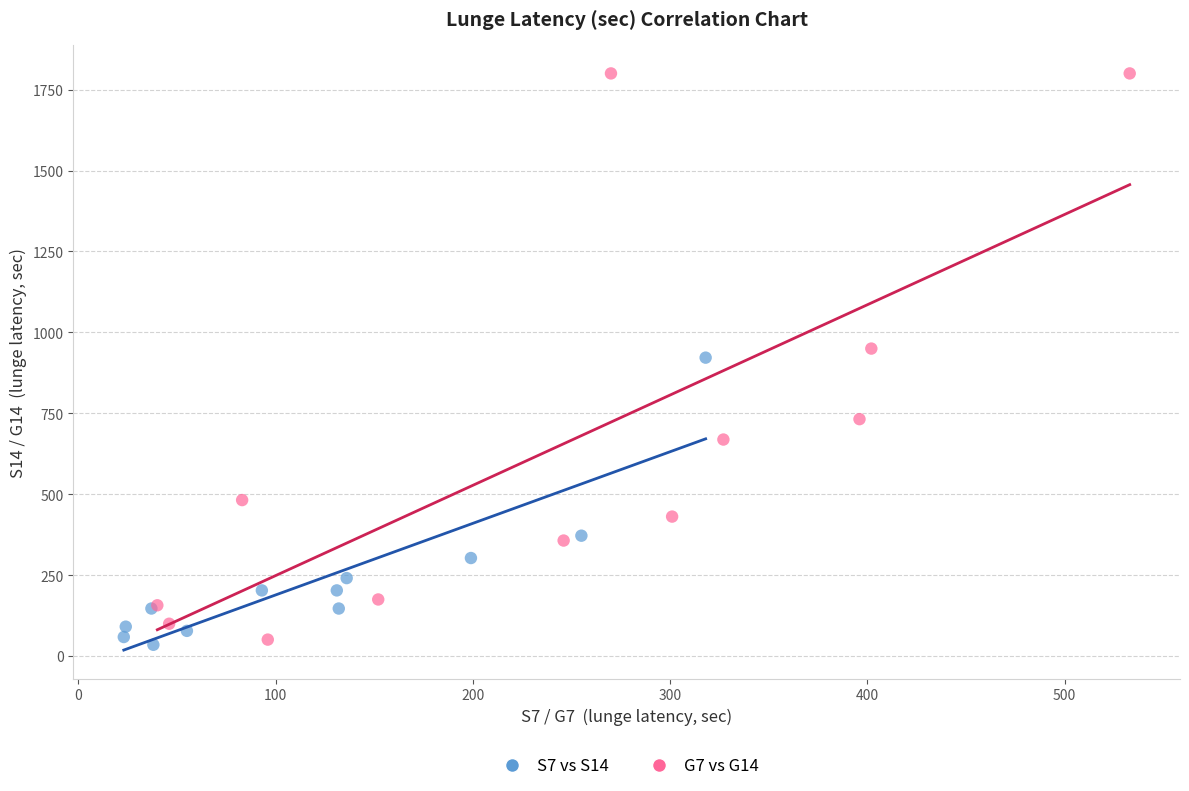

What are all the series names shown in the legend?

S7 vs S14, G7 vs G14